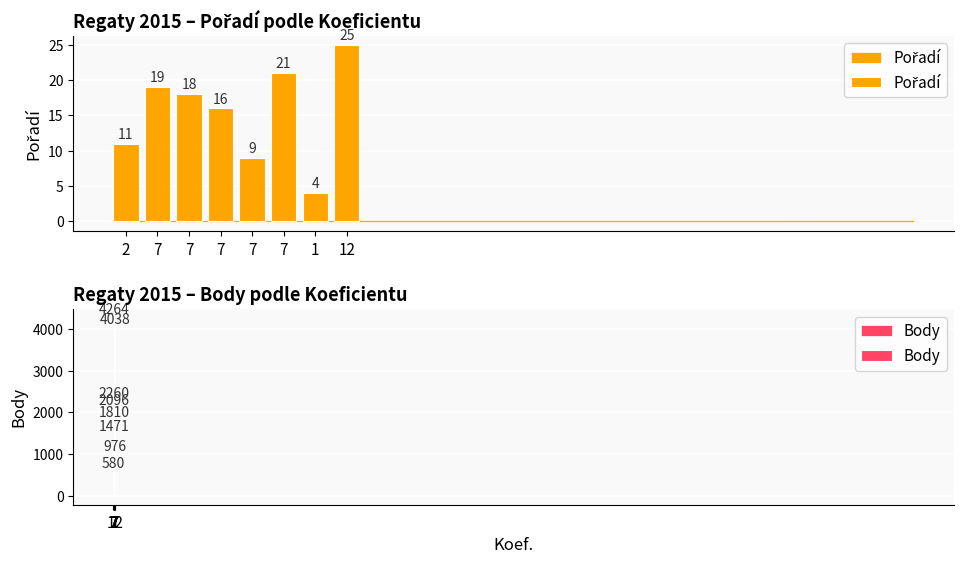

What is the greatest value displayed?

4264